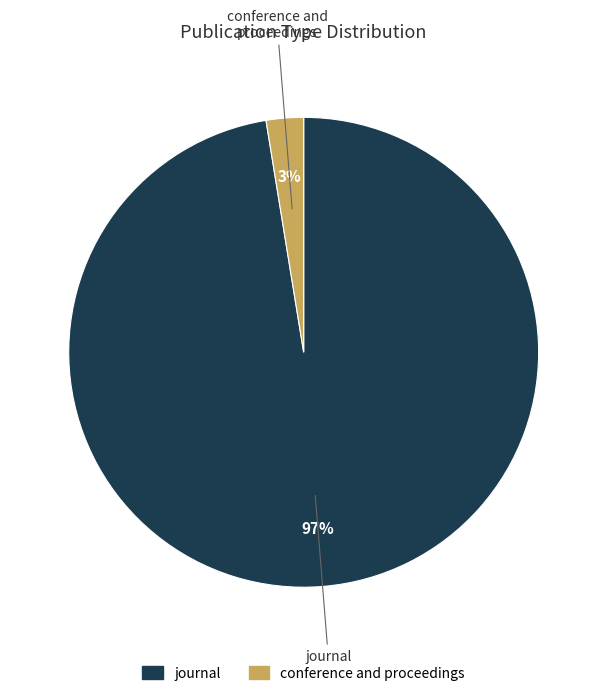

How many segments does this pie chart have?

2